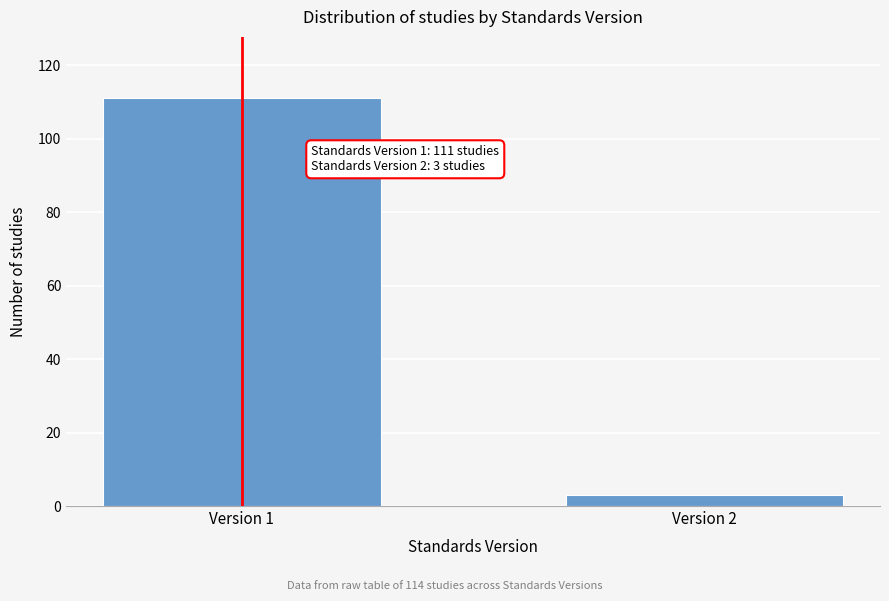

Reading left to right, extract all data points from this chart.

111	3